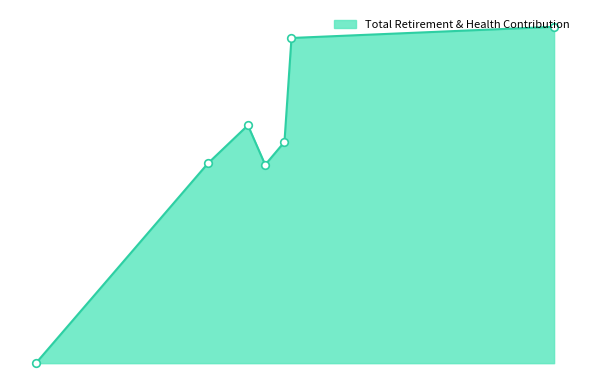

What is the change in value from 63977 to 18097?

-8743